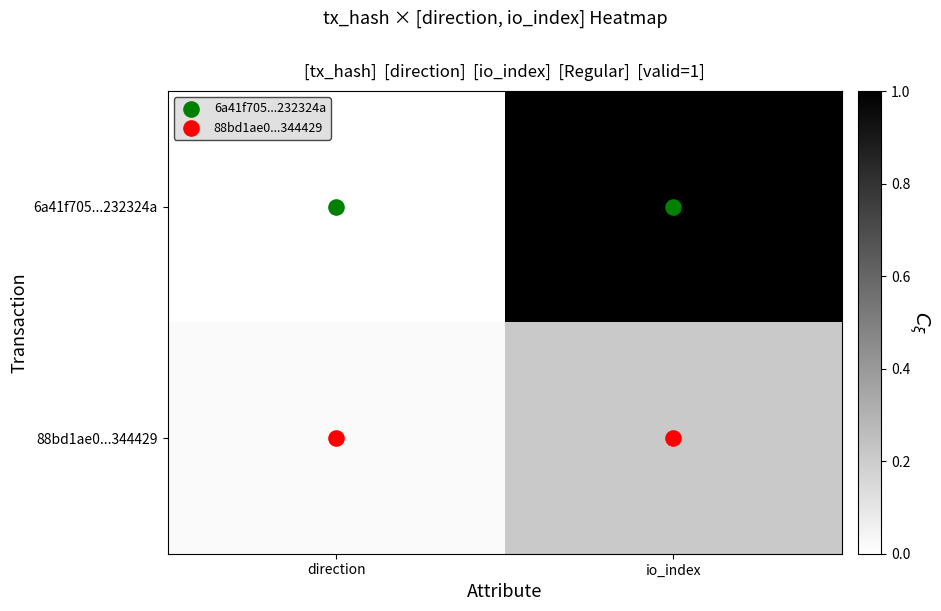

Which series has the largest total across all categories?

6a41f705...232324a